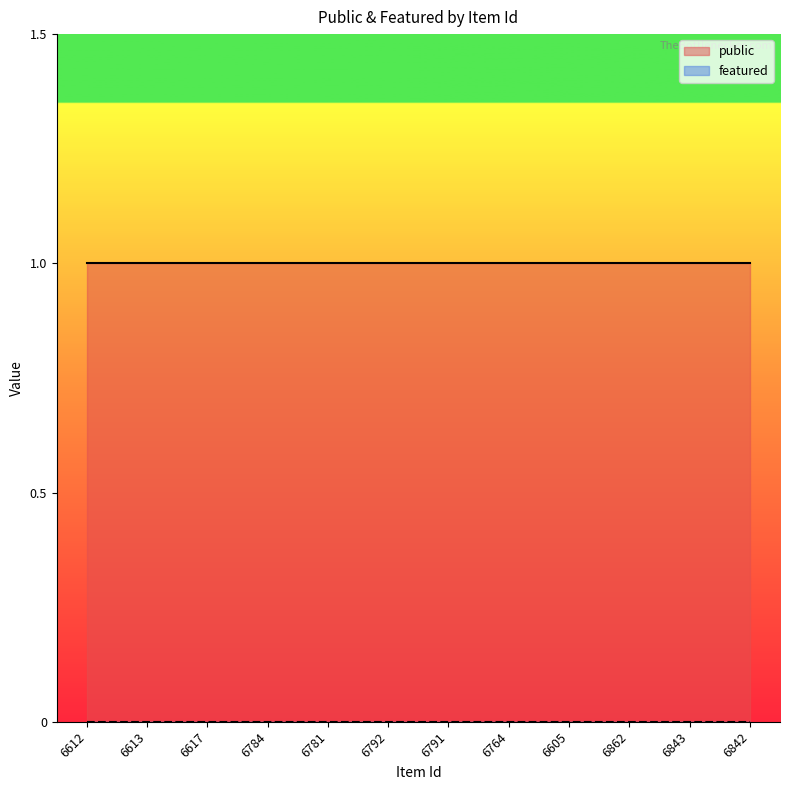

True or false: public and featured intersect in this chart.

False